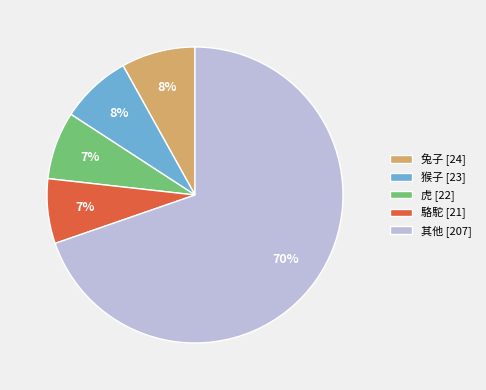

Count the number of slices in the pie.

5